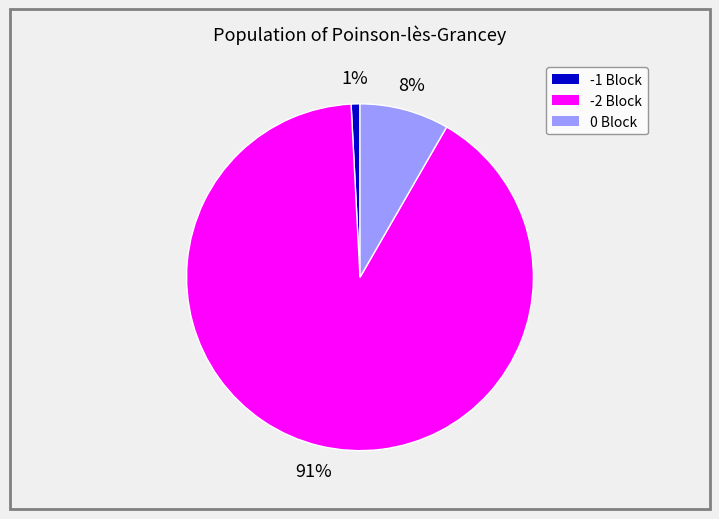

To the nearest percent, what is the difference between the largest and smallest slice percentages?

90%